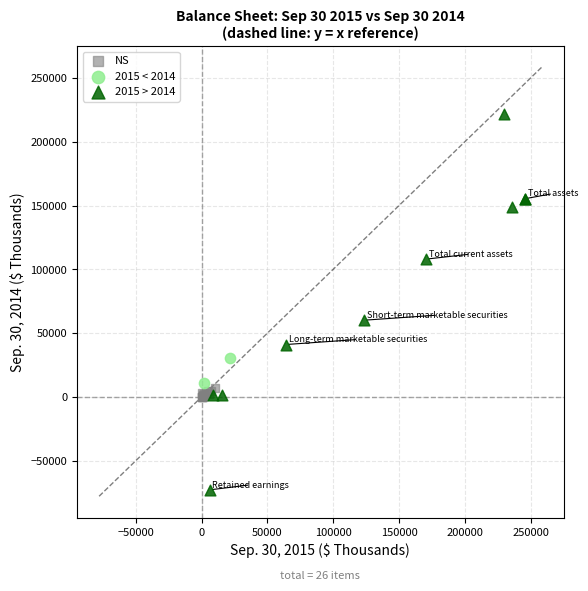

Which series contains the lowest Y value?

2015 > 2014